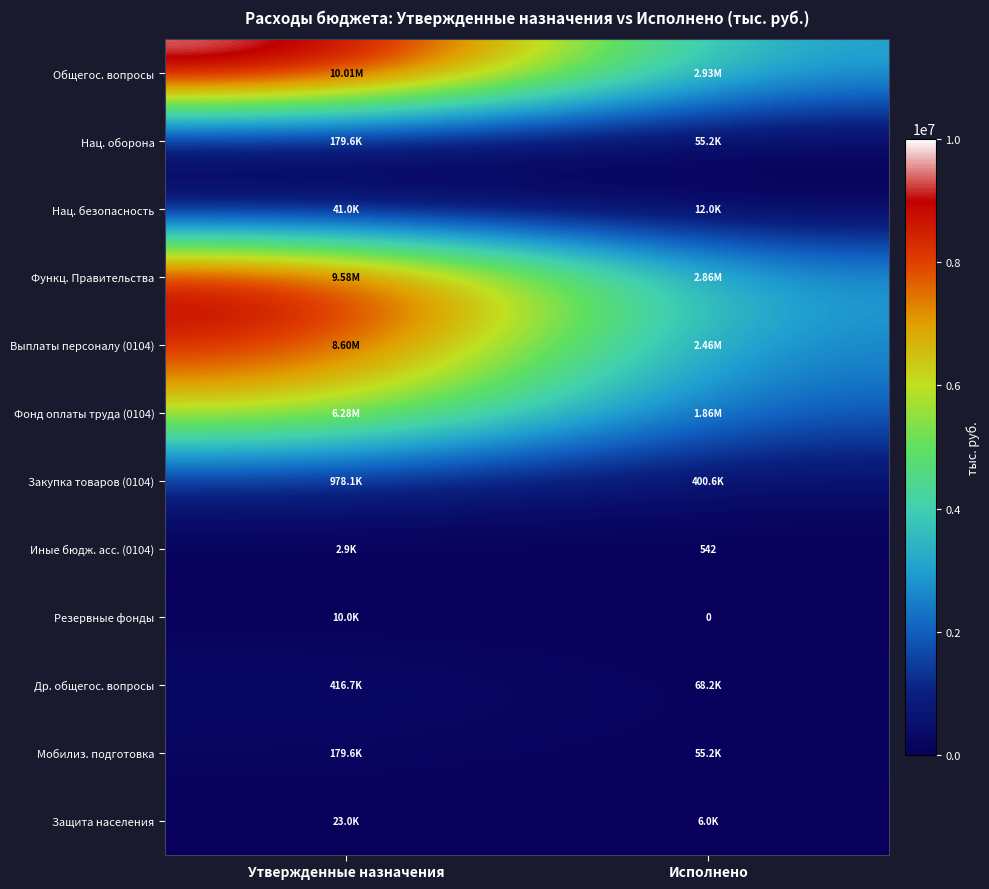

Where is Резервные фонды nearest to the value 5000?

Утвержденные назначения